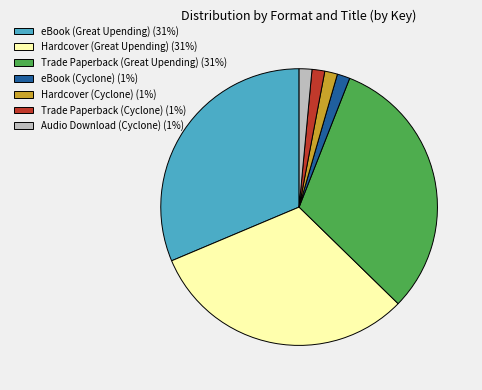

Is Hardcover (Great Upending) (31%) the majority of the pie?

No